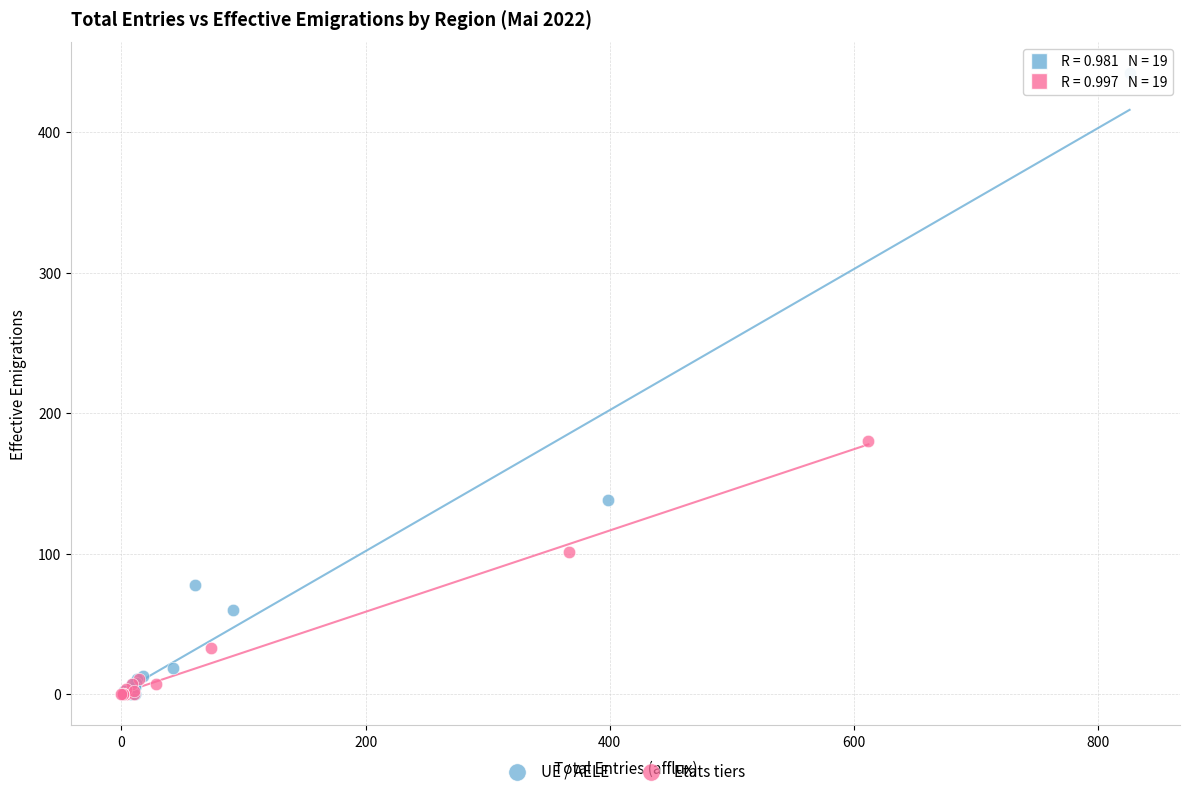

What are all the series names shown in the legend?

UE / AELE, Etats tiers